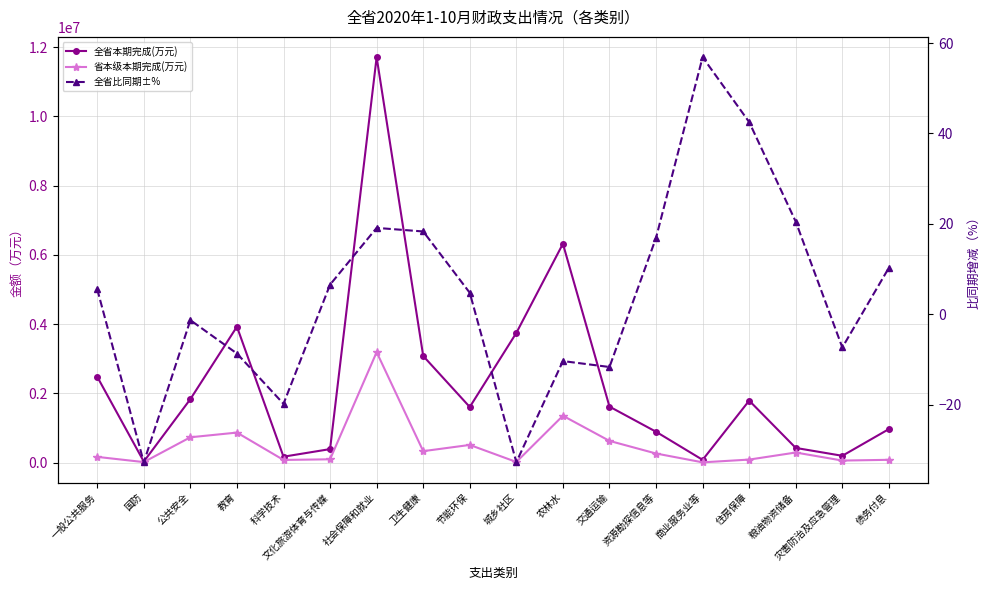

True or false: 全省比同期±% and 全省本期完成(万元) cross at least once.

False